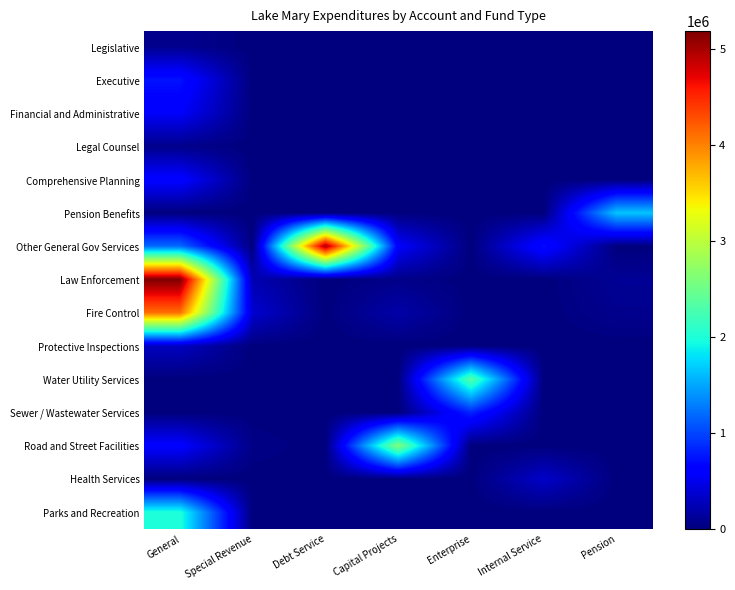

Rank the series by their maximum value, from highest to lowest.

Law Enforcement, Other General Gov Services, Fire Control, Road and Street Facilities, Water Utility Services, Parks and Recreation, Pension Benefits, Sewer / Wastewater Services, Executive, Comprehensive Planning, Financial and Administrative, Health Services, Protective Inspections, Legislative, Legal Counsel